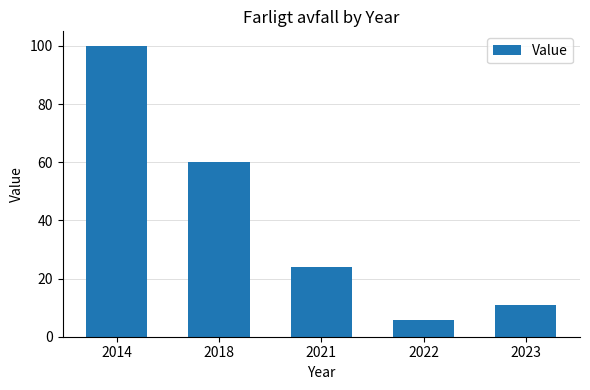

Are the bars horizontal?

No